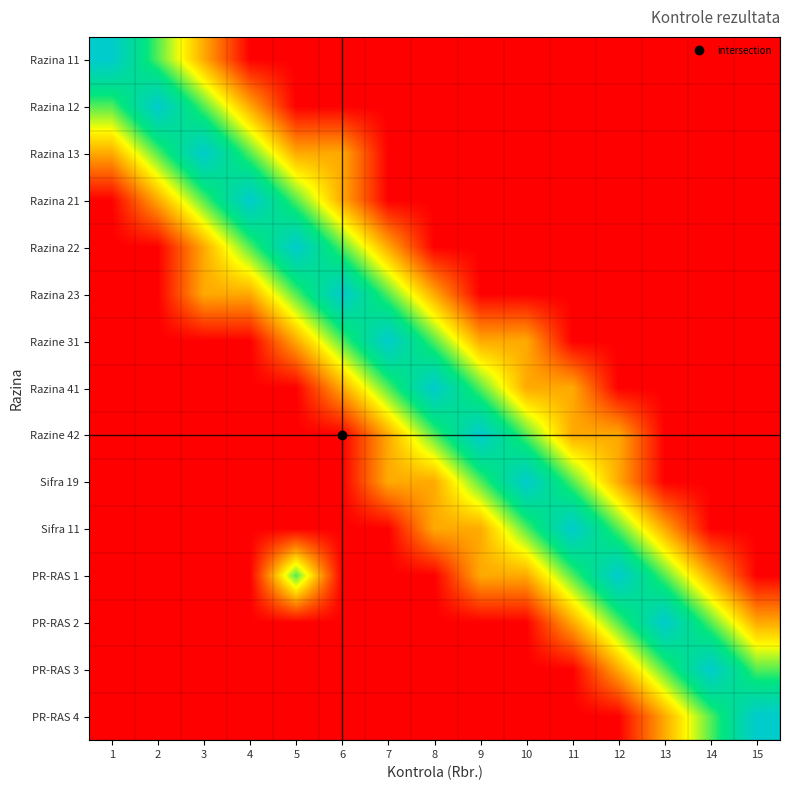

At 7, list the series in order from largest to smallest.

Razine 31, Razina 23, Razina 41, Razina 22, Razine 42, Sifra 19, Razina 11, Razina 12, Razina 13, Razina 21, Sifra 11, PR-RAS 1, PR-RAS 2, PR-RAS 3, PR-RAS 4